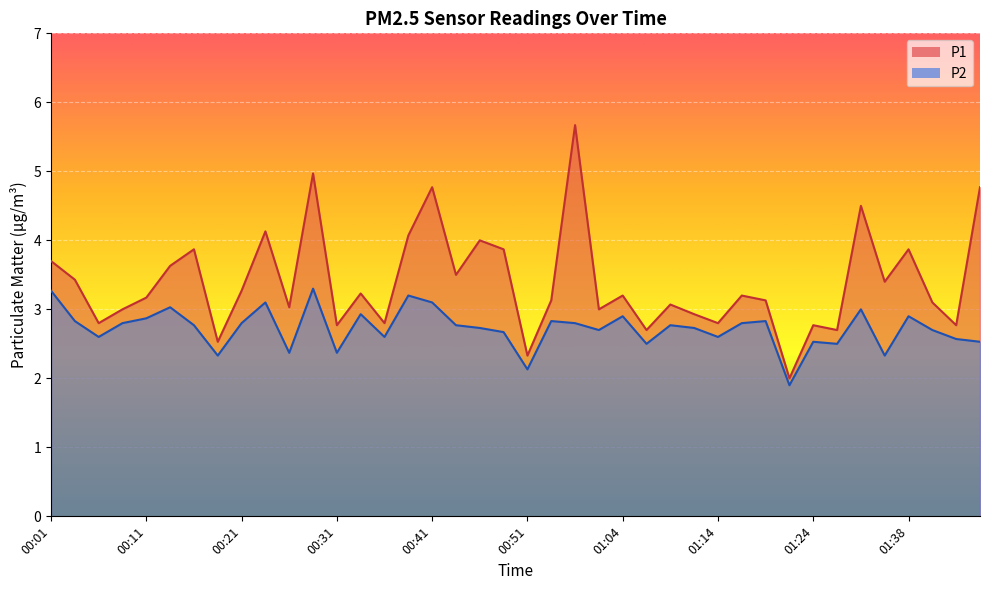

Rank the series at 00:08 from lowest to highest value.

P2, P1